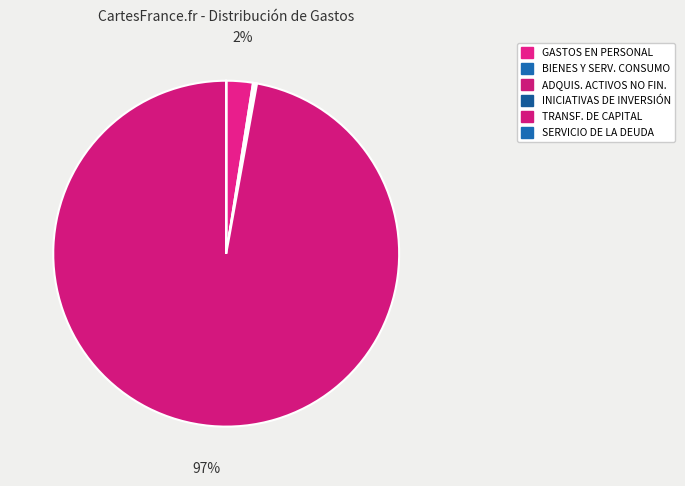

What is the smallest slice in the pie chart?

SERVICIO DE LA DEUDA